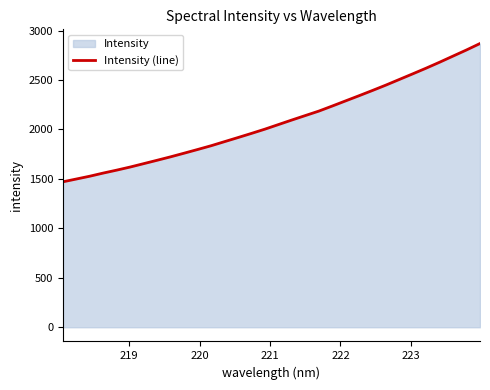

What is the minimum value shown in the chart?

1471.0